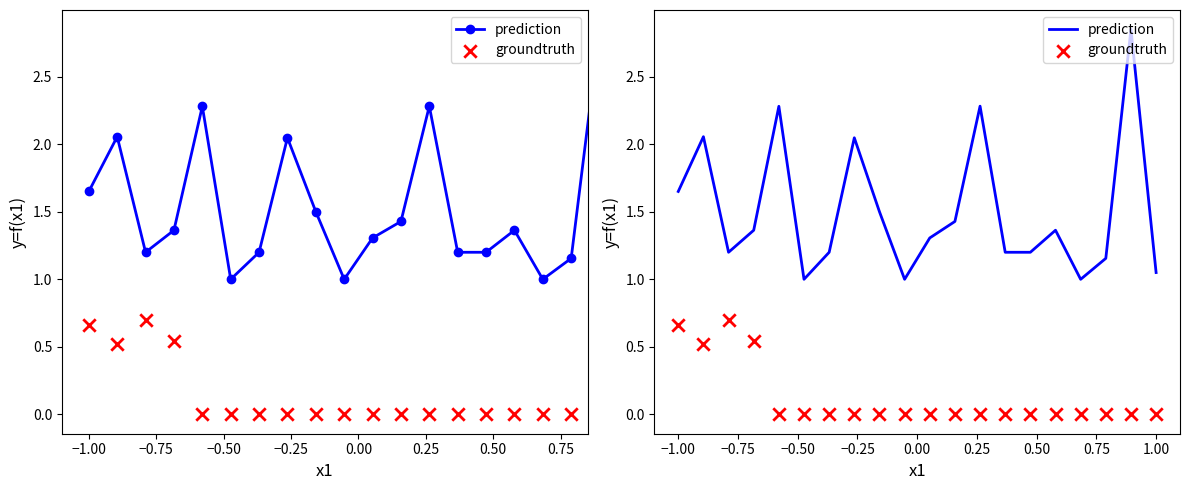

At how many categories does at least one series exceed 2?

5